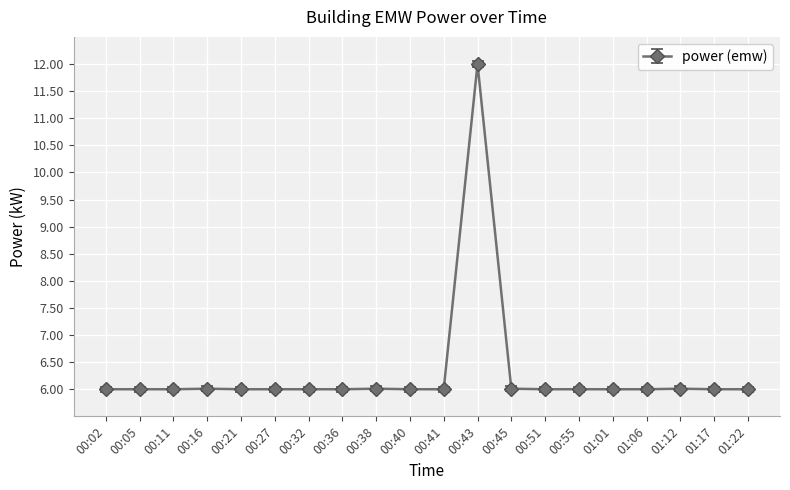

The value at 01:22 is 6.0. True or false?

True